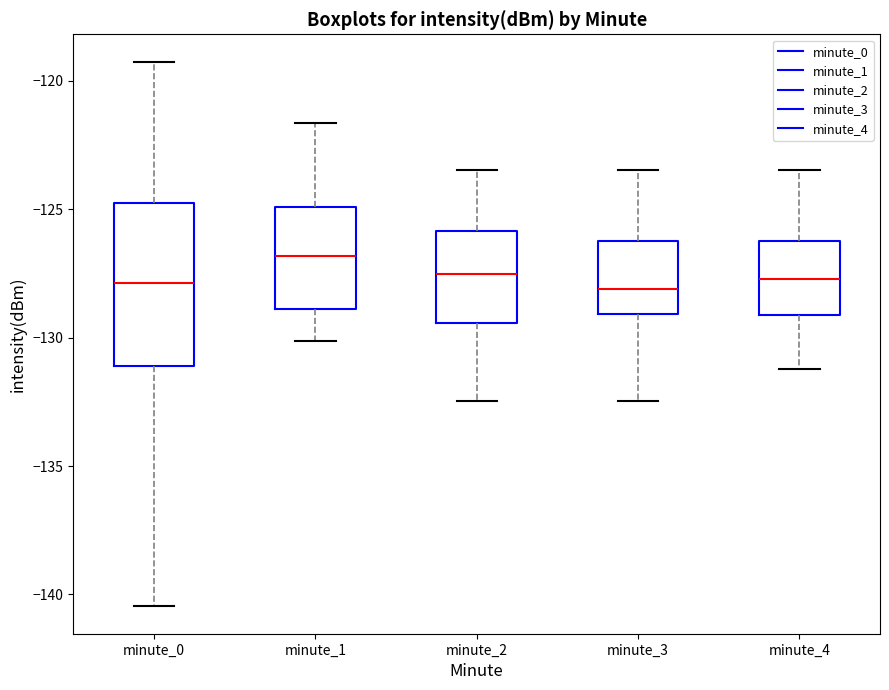

Where is the lower edge of the box for minute_4 on the y-axis? The values are not printed on the chart, so give them approximately, as read against the axis.

-129.0